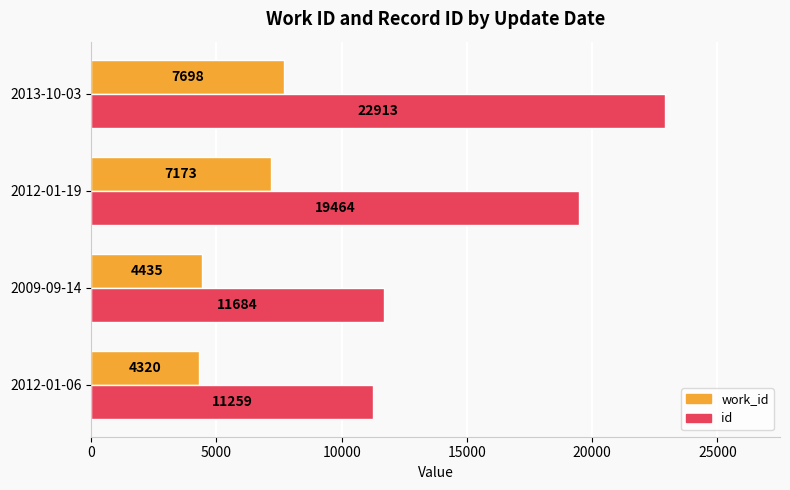

True or false: id has a value of 22913 at 2013-10-03.

True